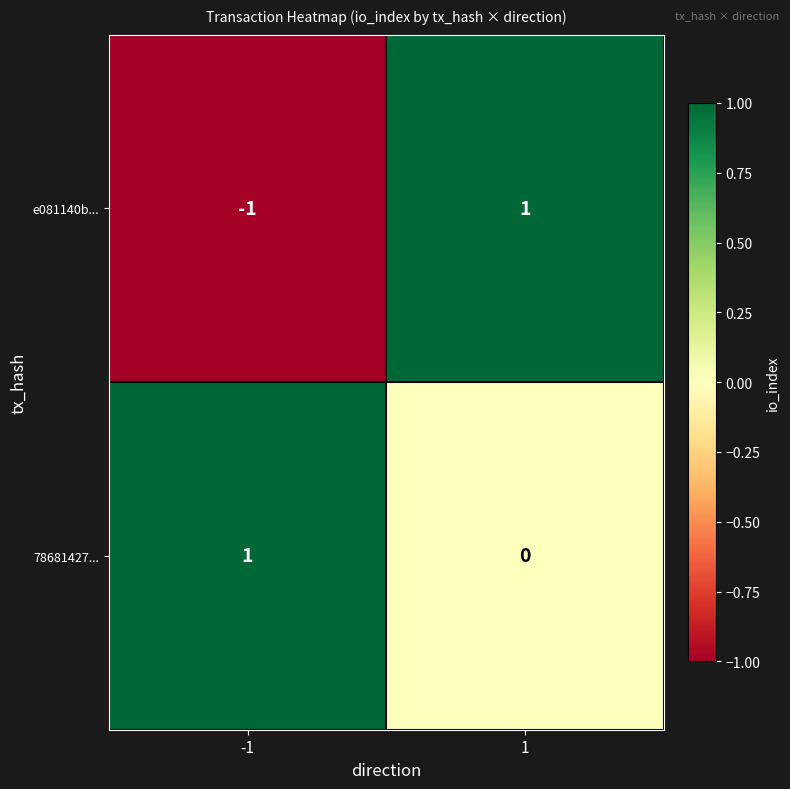

Which series has the largest total across all categories?

78681427...